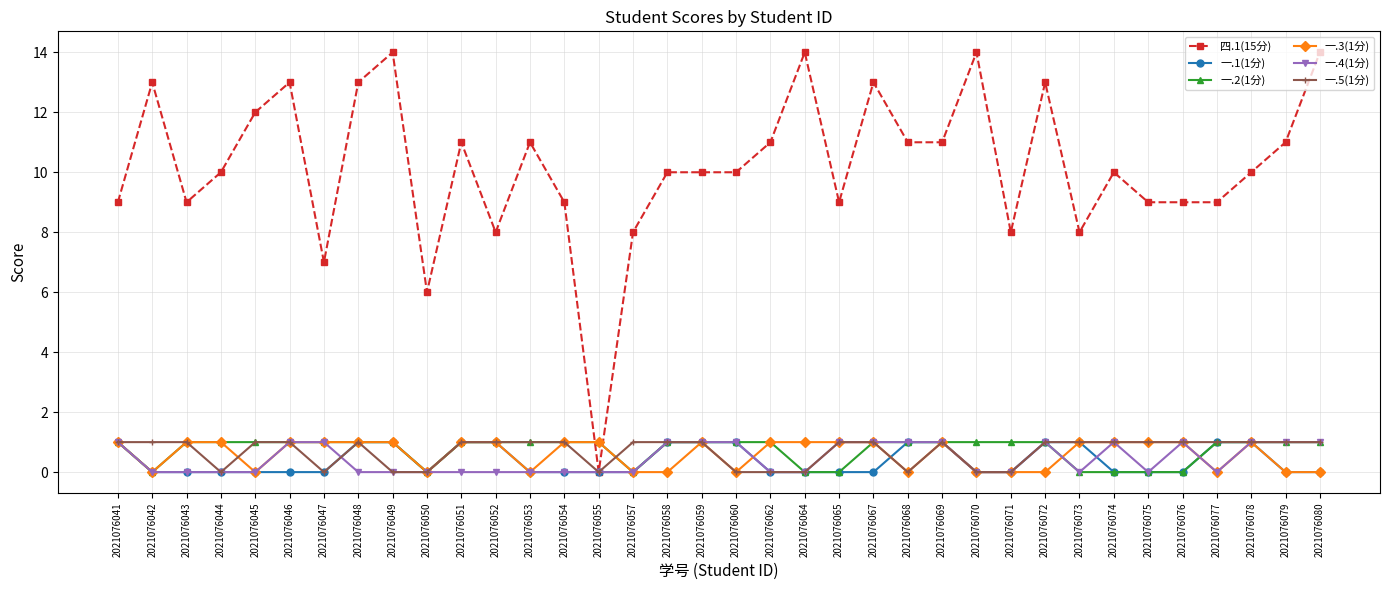

Count the 一.3(1分) values in the range 0 to 1.

36